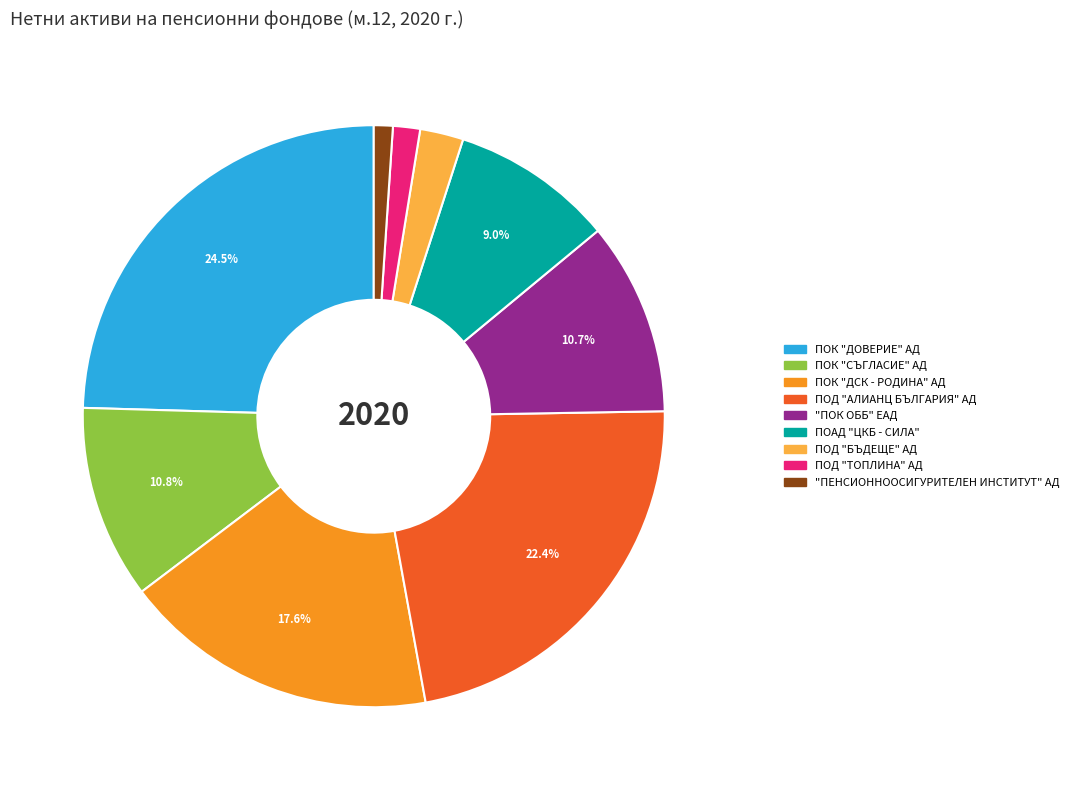

To the nearest percent, what is the combined percentage of "ПЕНСИОННООСИГУРИТЕЛЕН ИНСТИТУТ" АД and ПОК "ДОВЕРИЕ" АД?

26%